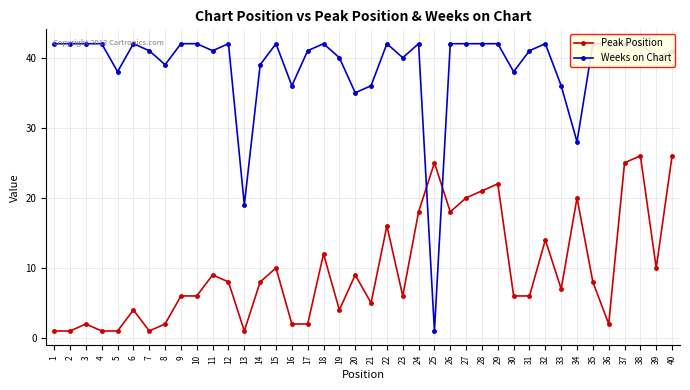

The value of Weeks on Chart at 21 is 54. True or false?

False